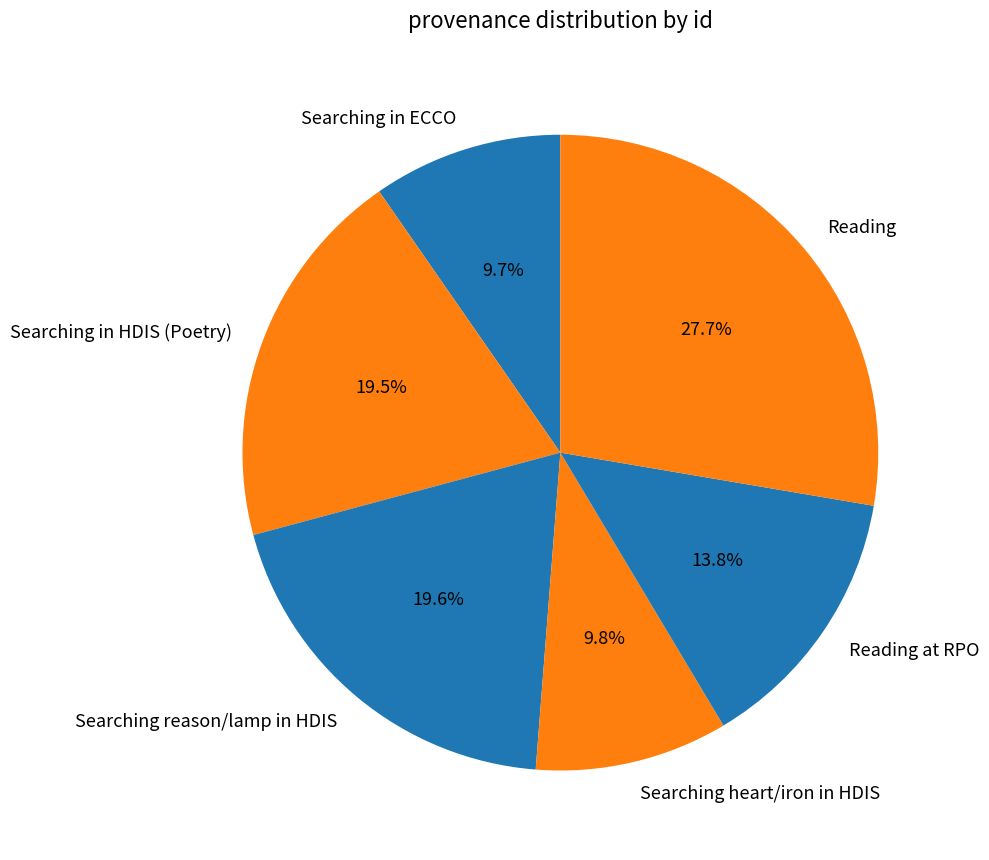

How many segments does this pie chart have?

6